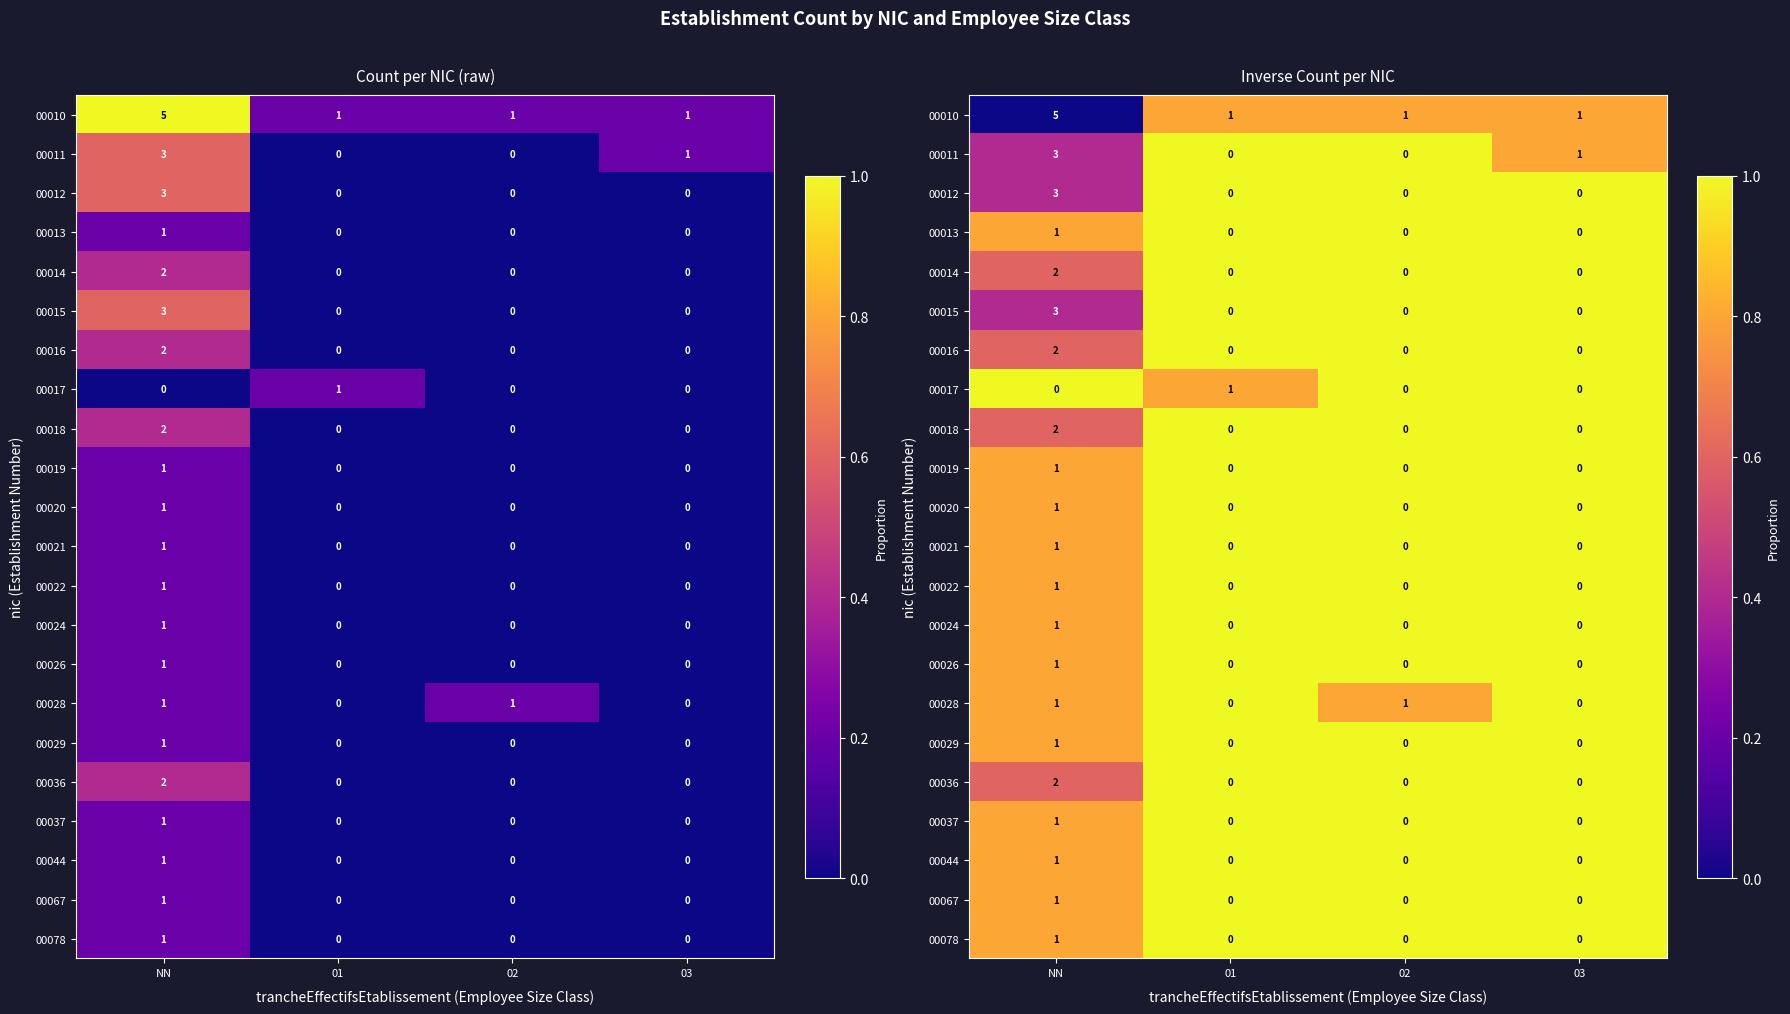

Which category has the highest value in the 00036 series?

01